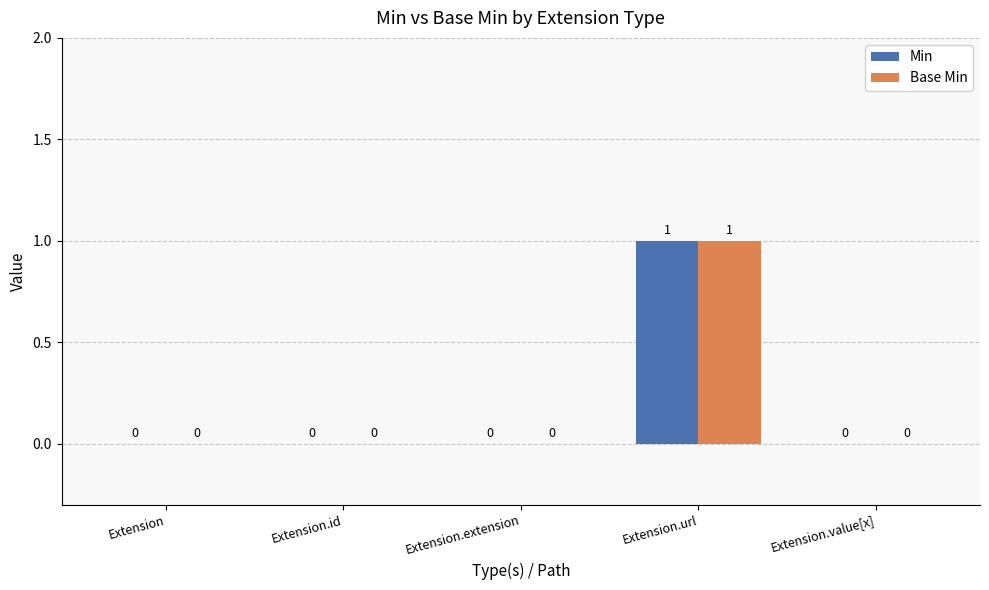

Which label corresponds to the largest value in the chart?

Extension.url